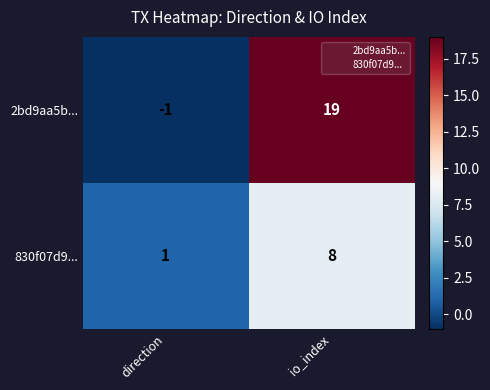

How many negative values does the 2bd9aa5b... series have?

1